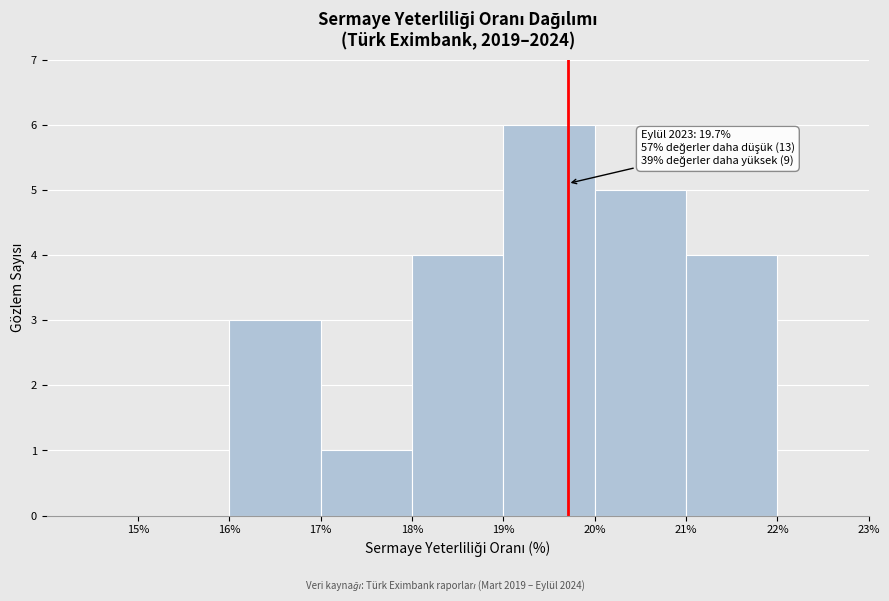

Which range on the x-axis has the tallest bar?

19% to 20%